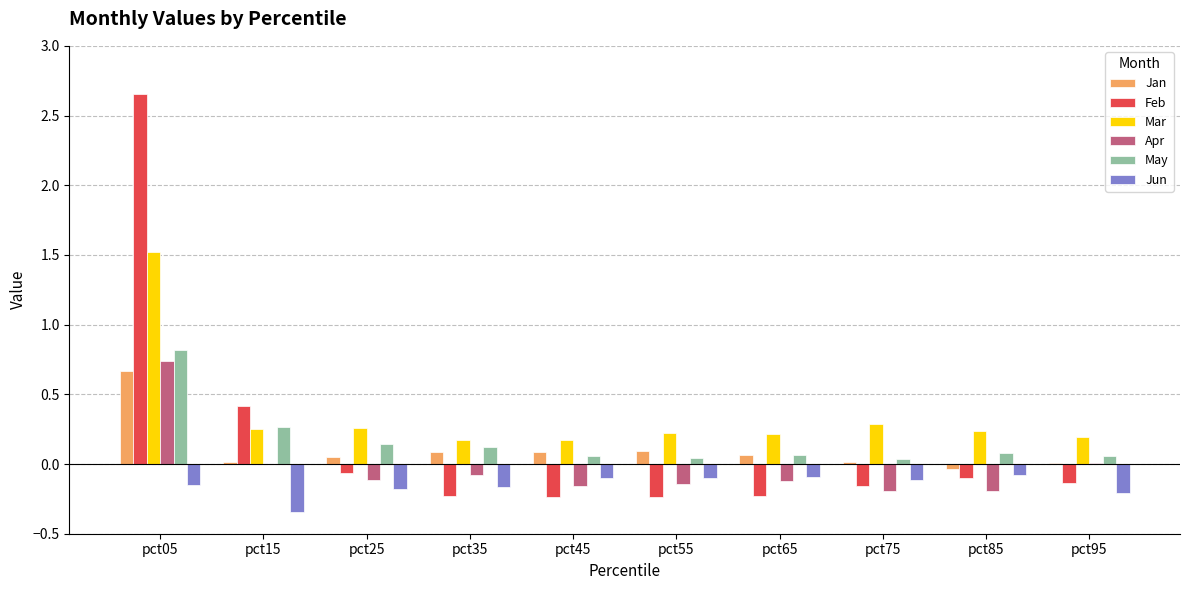

How many series are shown in this chart?

6